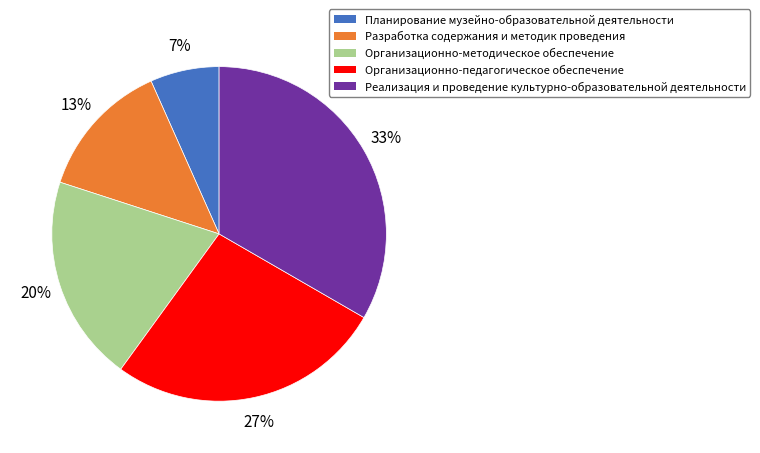

To the nearest percent, what is the average slice percentage?

20%